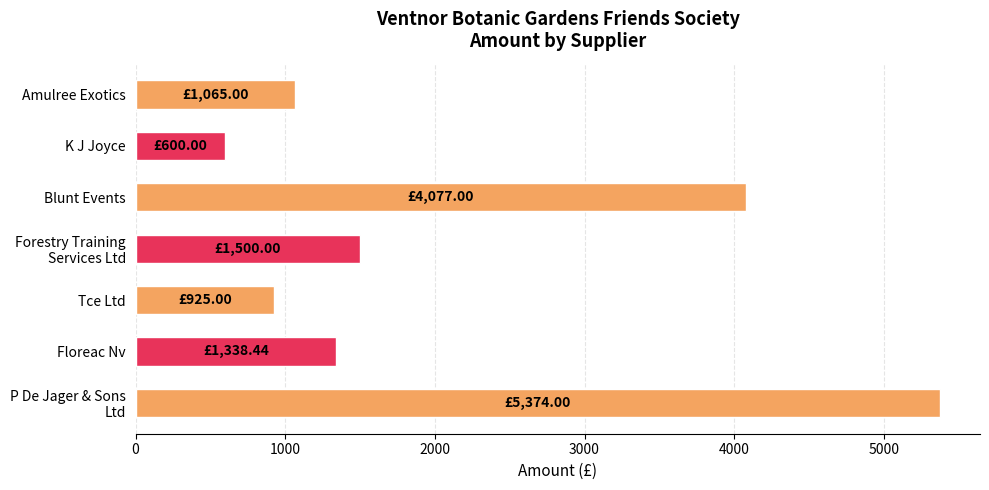

Where is the data nearest to the value 2987?

Blunt Events